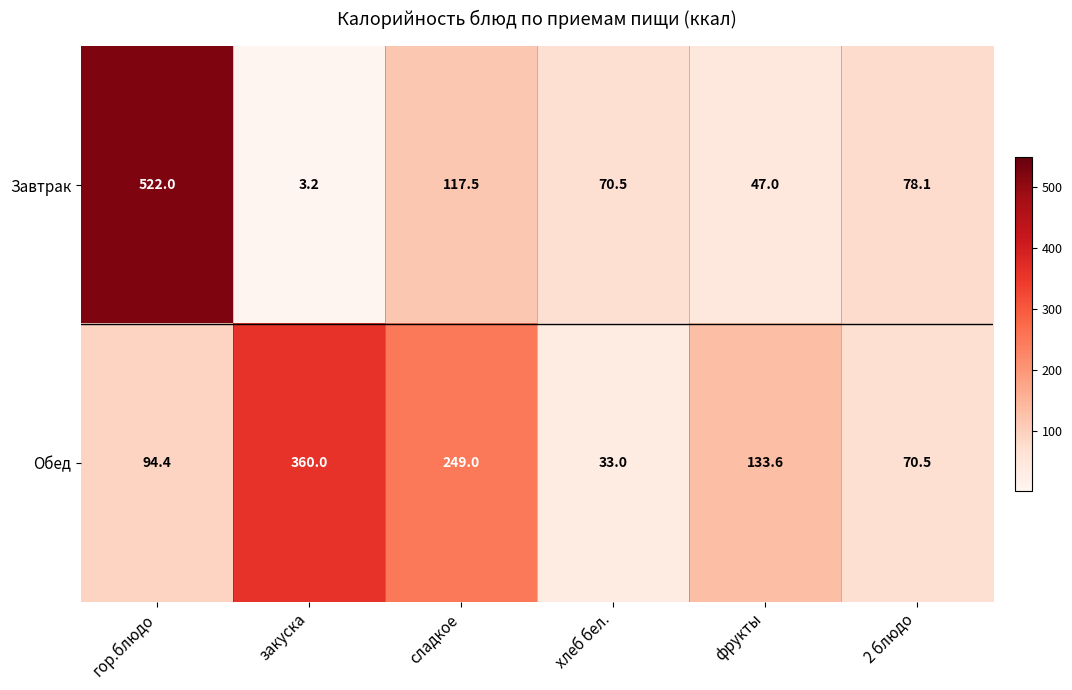

Which series has the largest total across all categories?

Обед